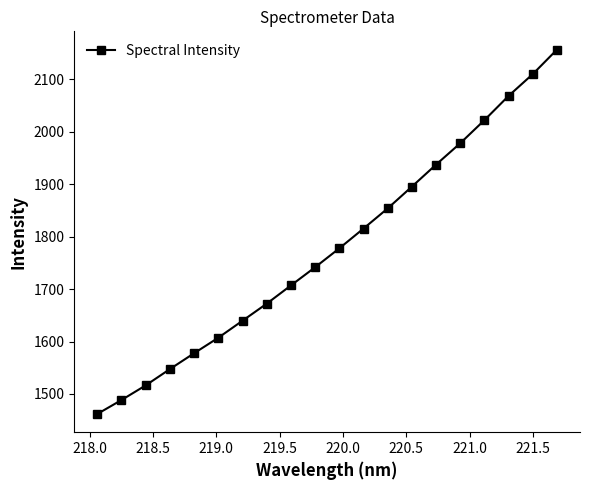

True or false: the data has more than 1 interior local peaks.

False